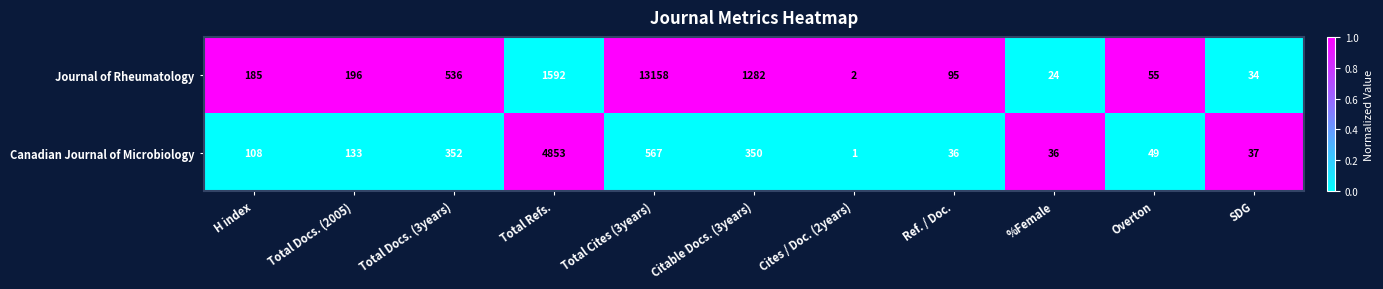

Rank the series at H index from highest to lowest value.

Journal of Rheumatology, Canadian Journal of Microbiology